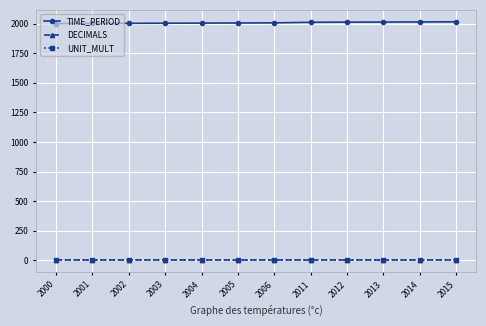

True or false: TIME_PERIOD and DECIMALS intersect in this chart.

False